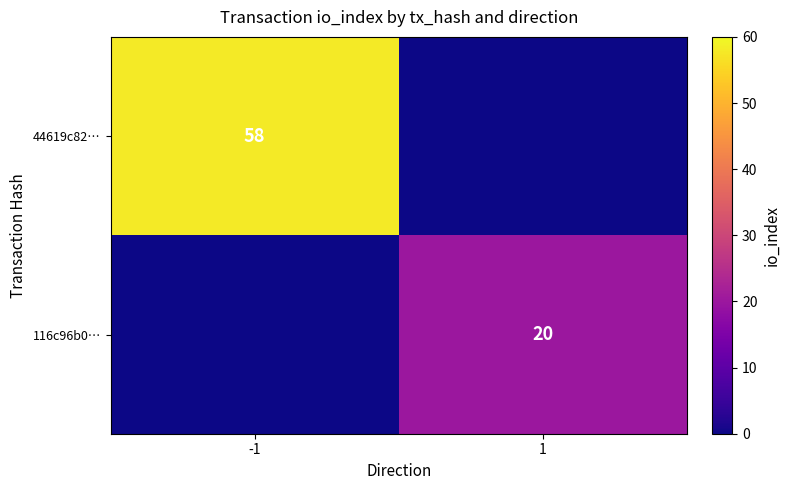

Is it true that 44619c82… equals 58 at -1?

True